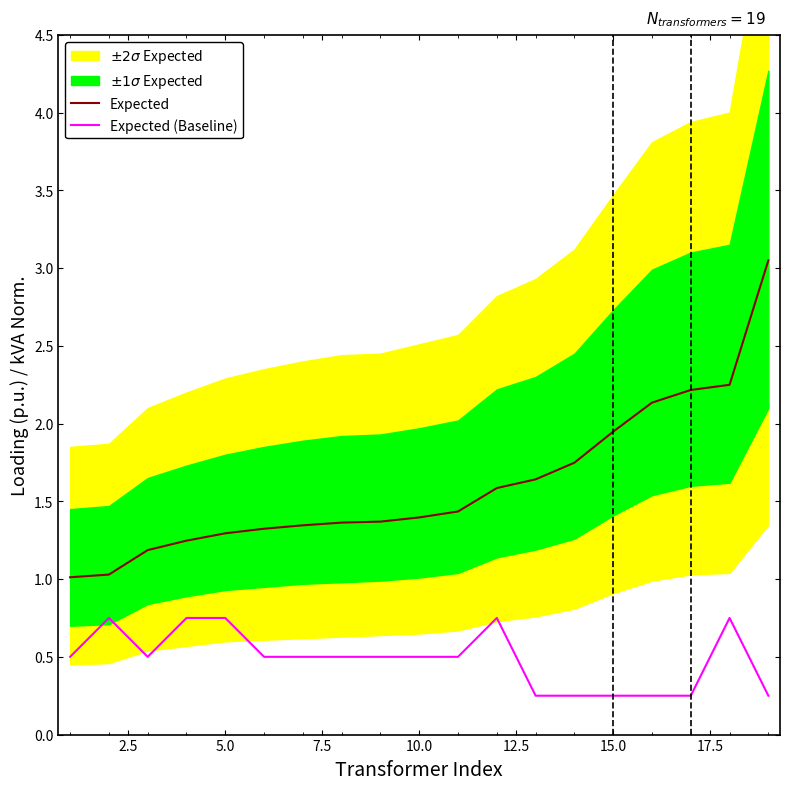

In Expected (Baseline), how many points are higher than both neighbors (excluding endpoints)?

3